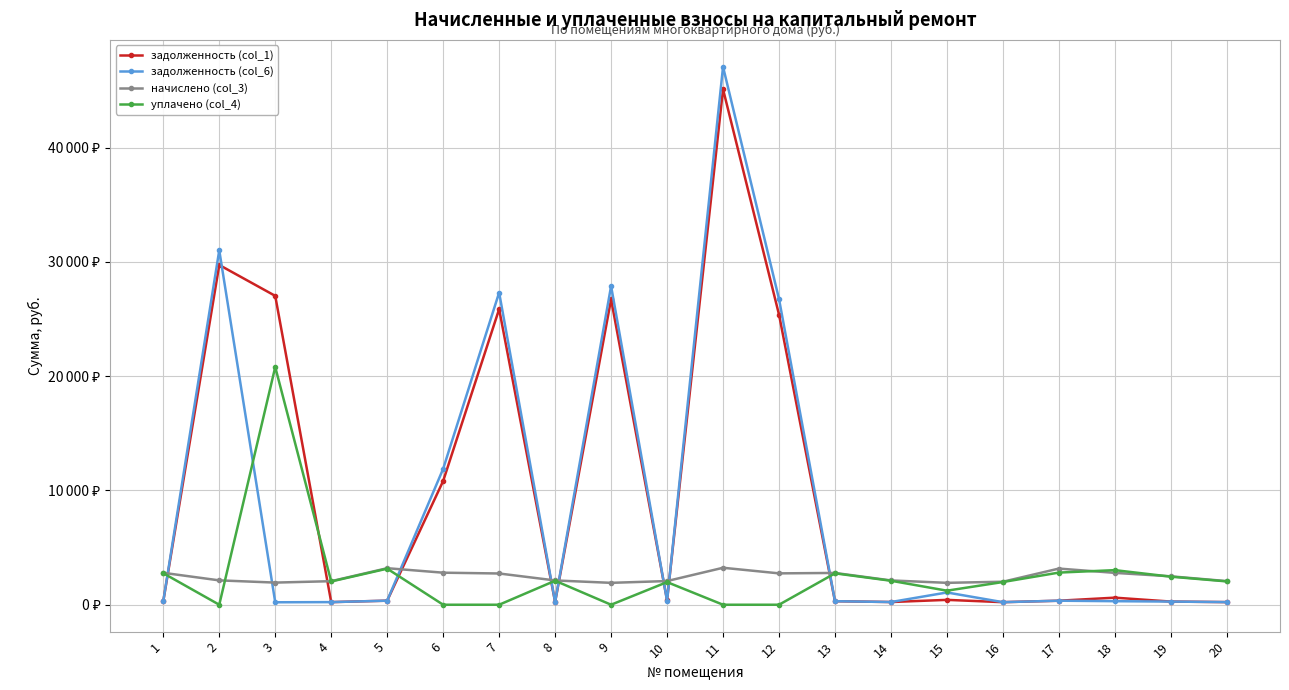

What is the value of the начислено (col_3) point at the 18th from the left?

2787.8